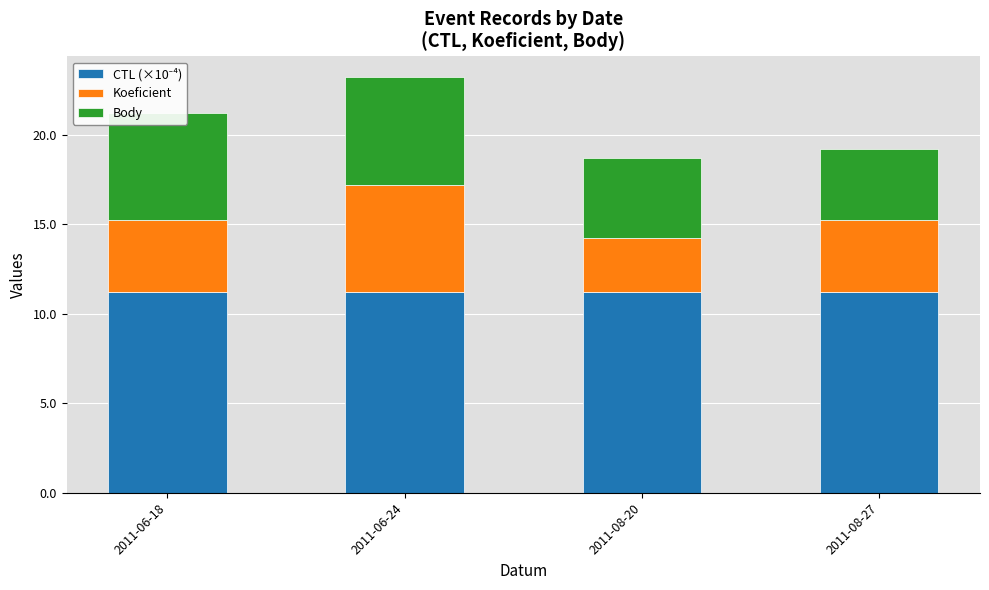

The CTL (×10⁻⁴) series shows 3.0 at 2011-08-20. True or false?

False